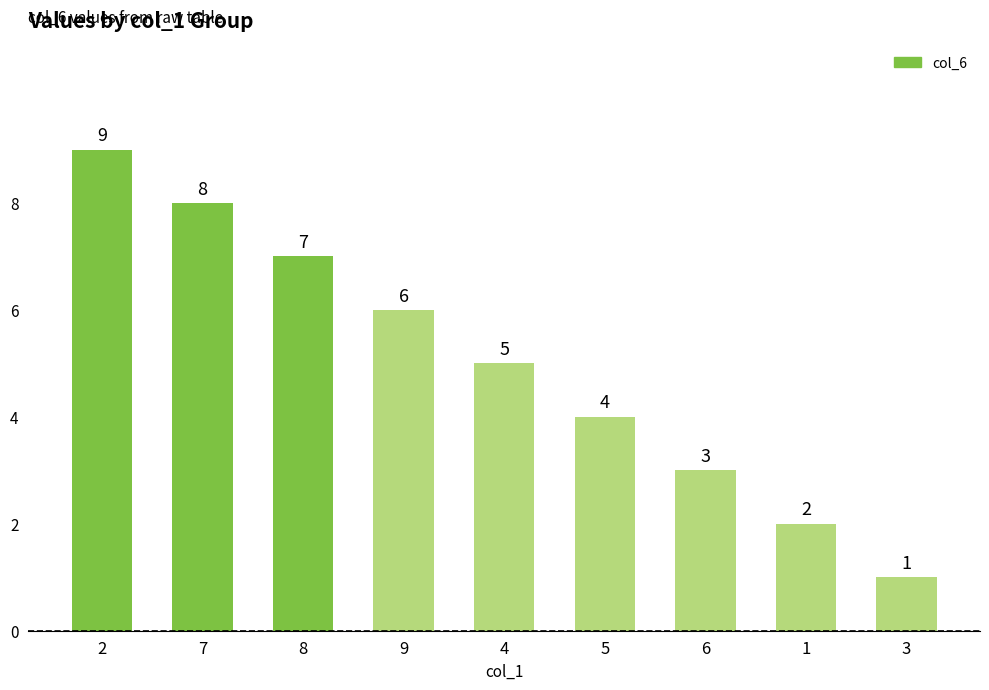

Which has a higher value, 6 or 1?

6